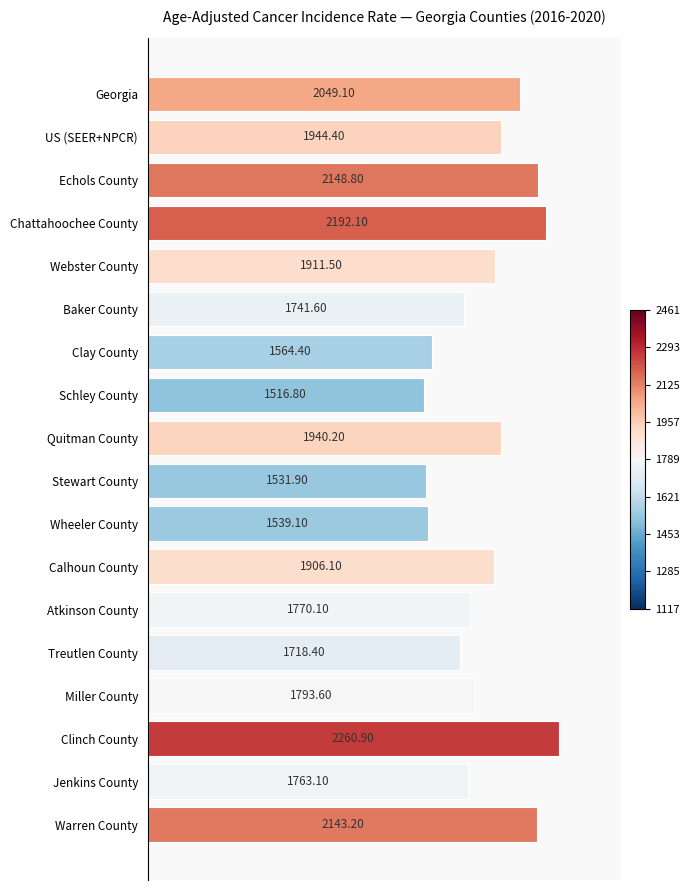

At which label is the value closest to 1888?

Calhoun County